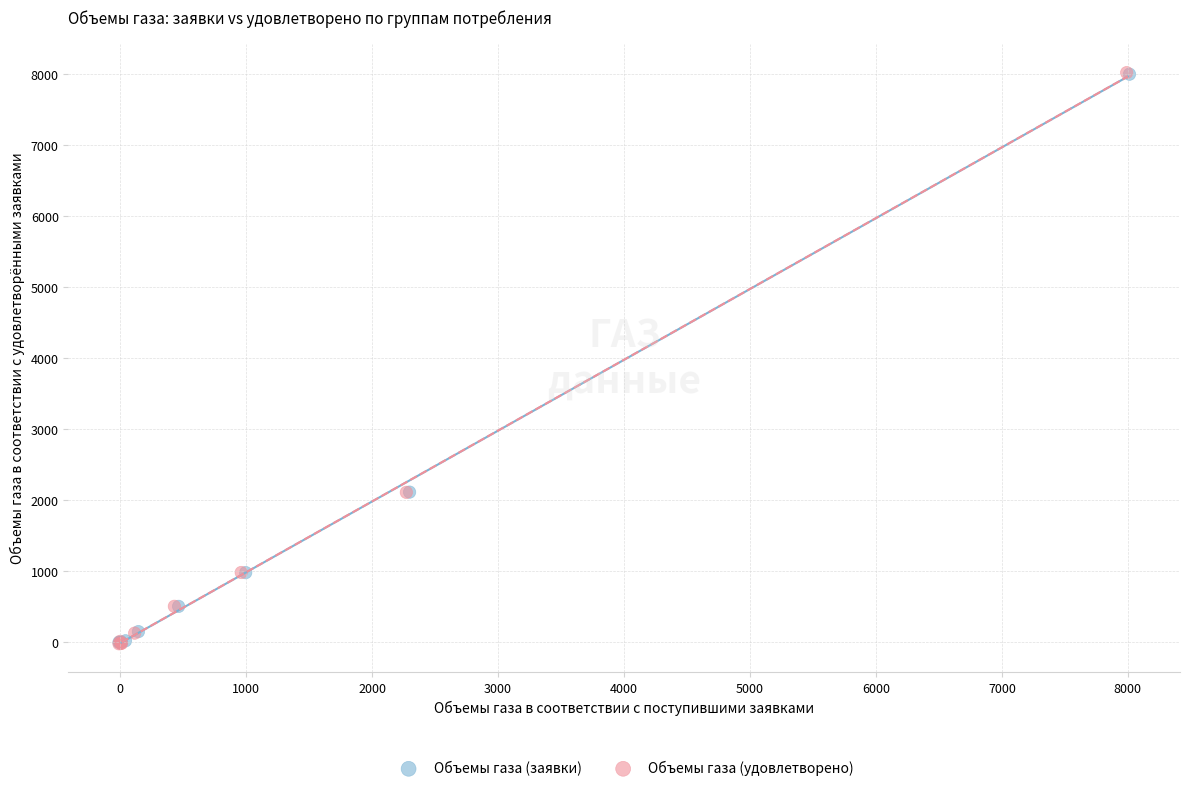

Which series has the largest Y range (max minus min)?

Объемы газа (удовлетворено)